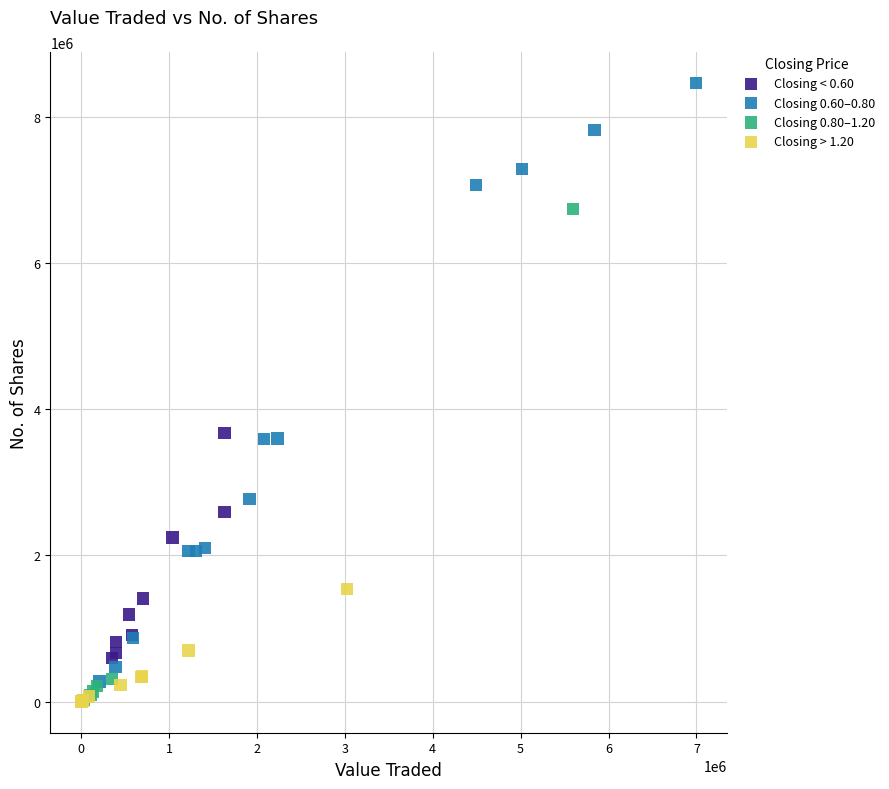

Which series has the largest Y range (max minus min)?

Closing 0.60–0.80